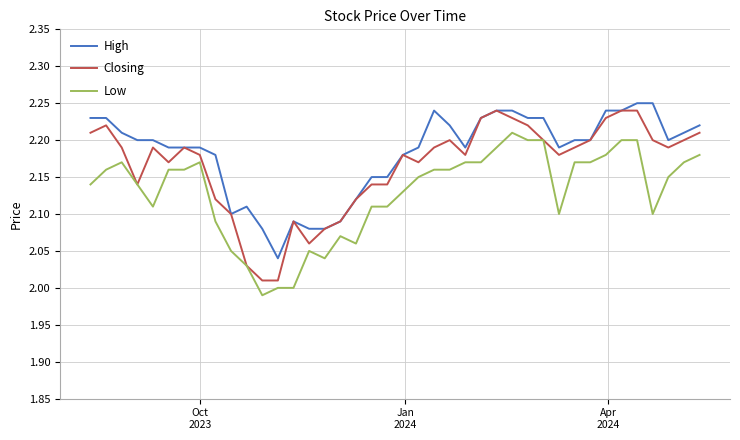

Which series has the widest spread of values?

Closing